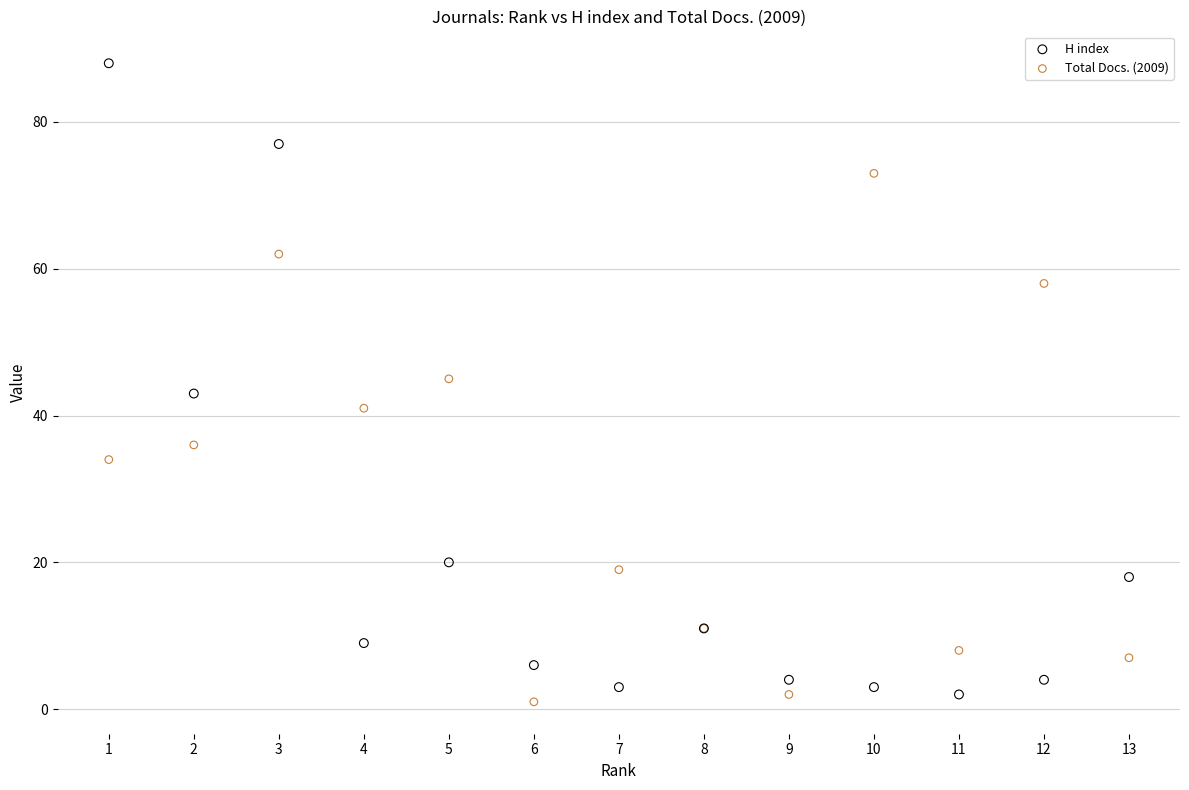

In the Total Docs. (2009) series, what Y value is closest to 37?

36